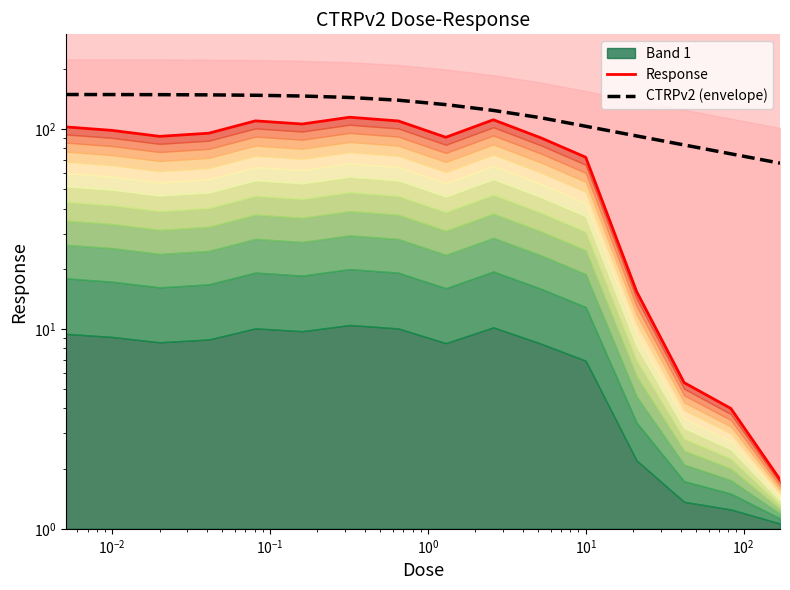

What is the difference between the maximum and minimum values in the CTRPv2 (envelope) series?

81.3